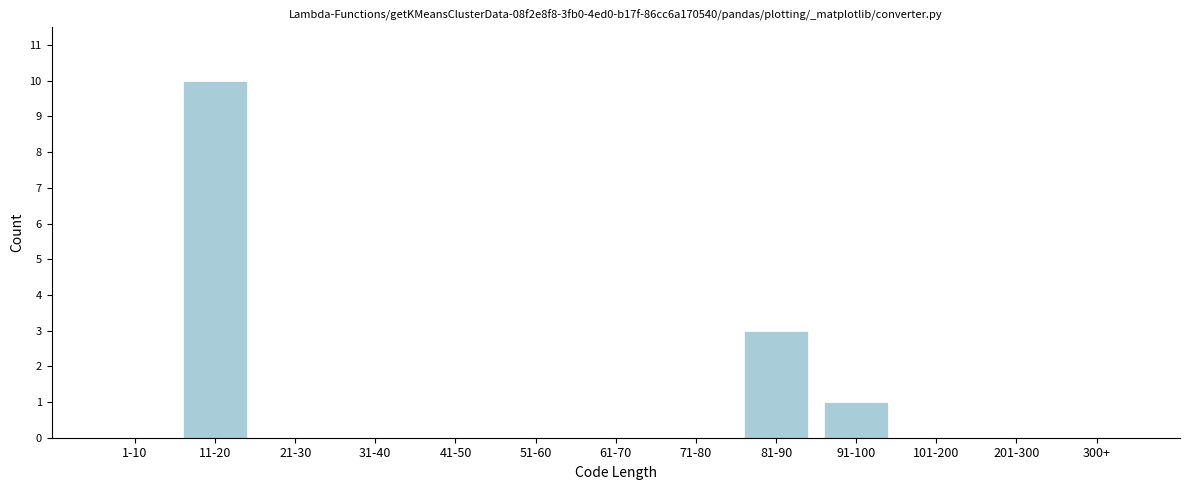

Reading left to right, extract all data points from this chart.

1-10=0	11-20=10	21-30=0	31-40=0	41-50=0	51-60=0	61-70=0	71-80=0	81-90=3	91-100=1	101-200=0	201-300=0	300+=0